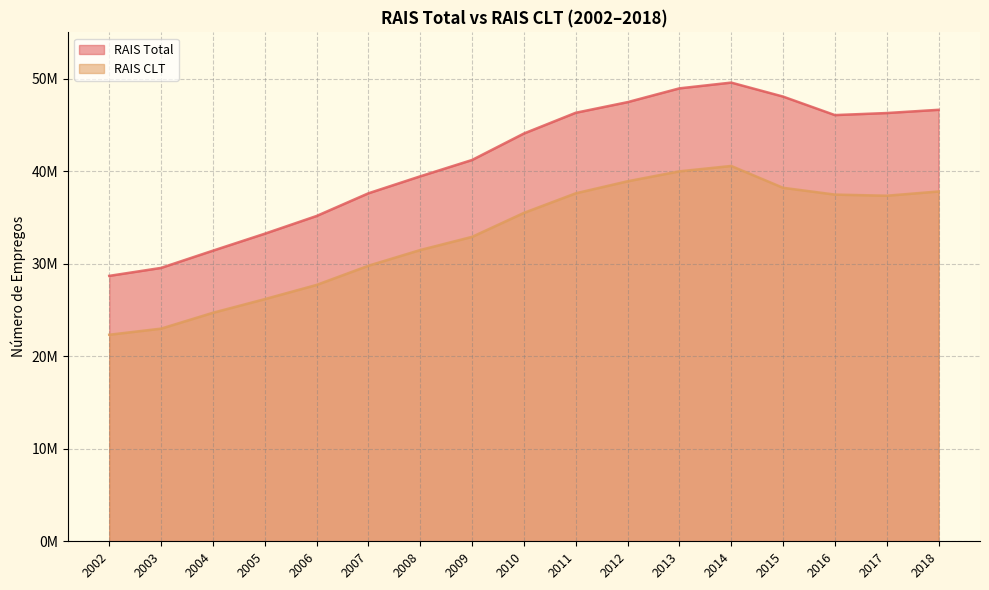

What is the smallest value displayed?

22321414